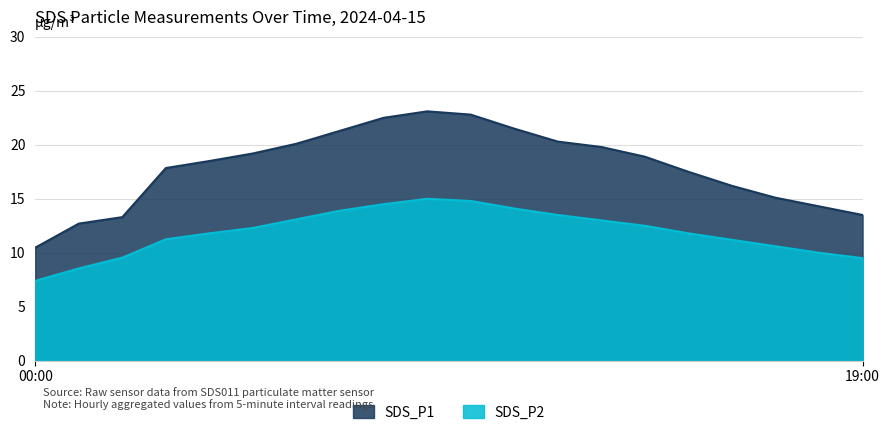

What is the highest value of the SDS_P1 series?

23.1